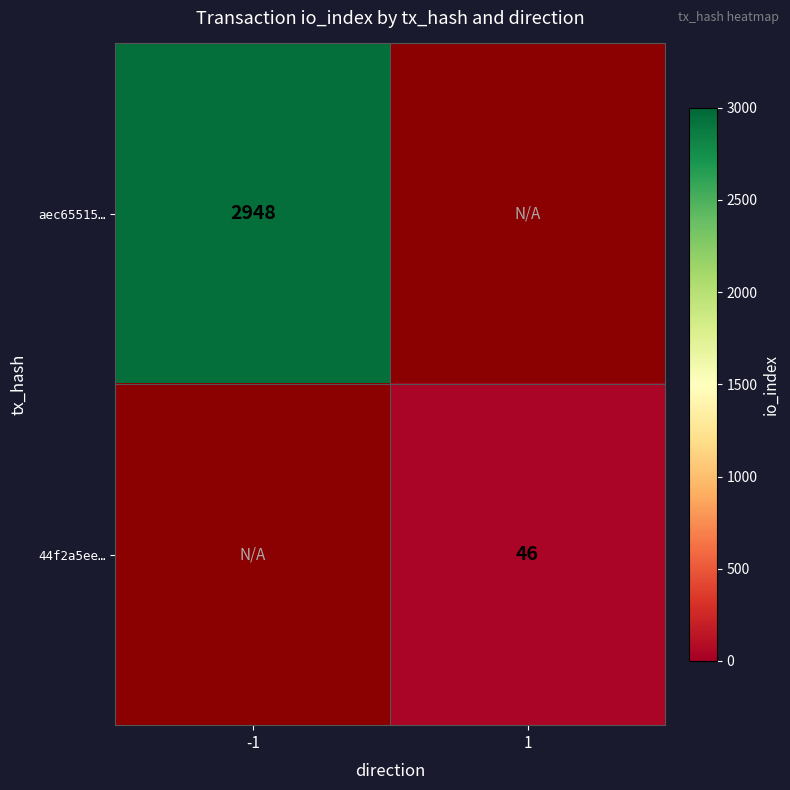

At which category does the chart reach its peak across all series?

-1